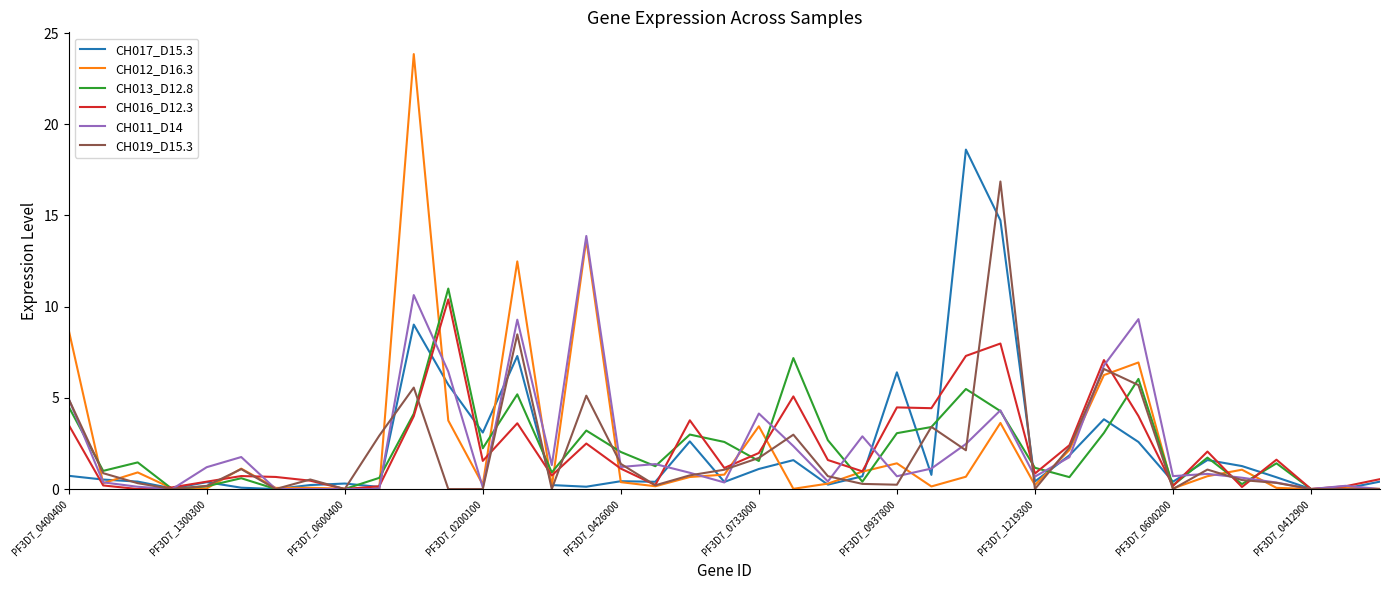

How many distinct data groups are displayed?

6